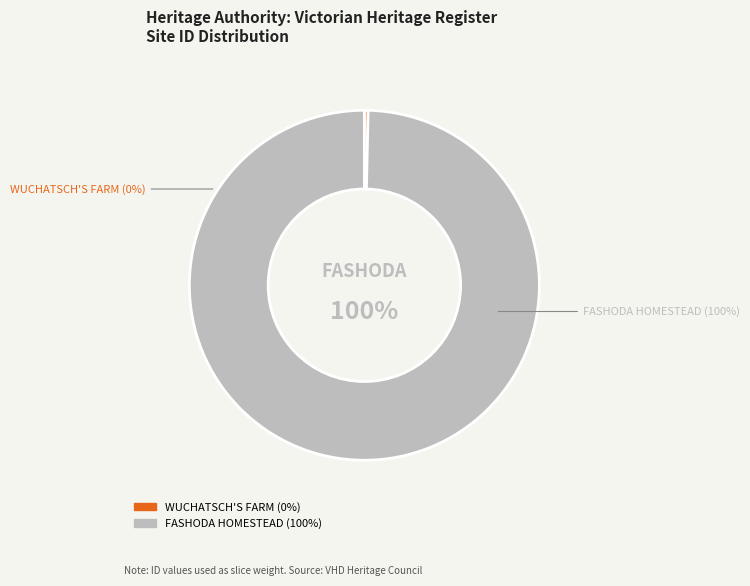

Which has a higher value, FASHODA HOMESTEAD or WUCHATSCH'S FARM?

FASHODA HOMESTEAD